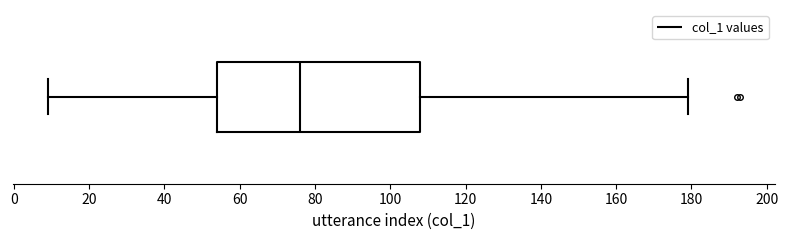

Read this box plot against the x-axis: the position of the median line, the range covered by the box, and the ends of both whiskers. The values are not printed on the chart, so give them approximately, as read against the axis.

median 76, box 54 to 108, whiskers 10 to 180